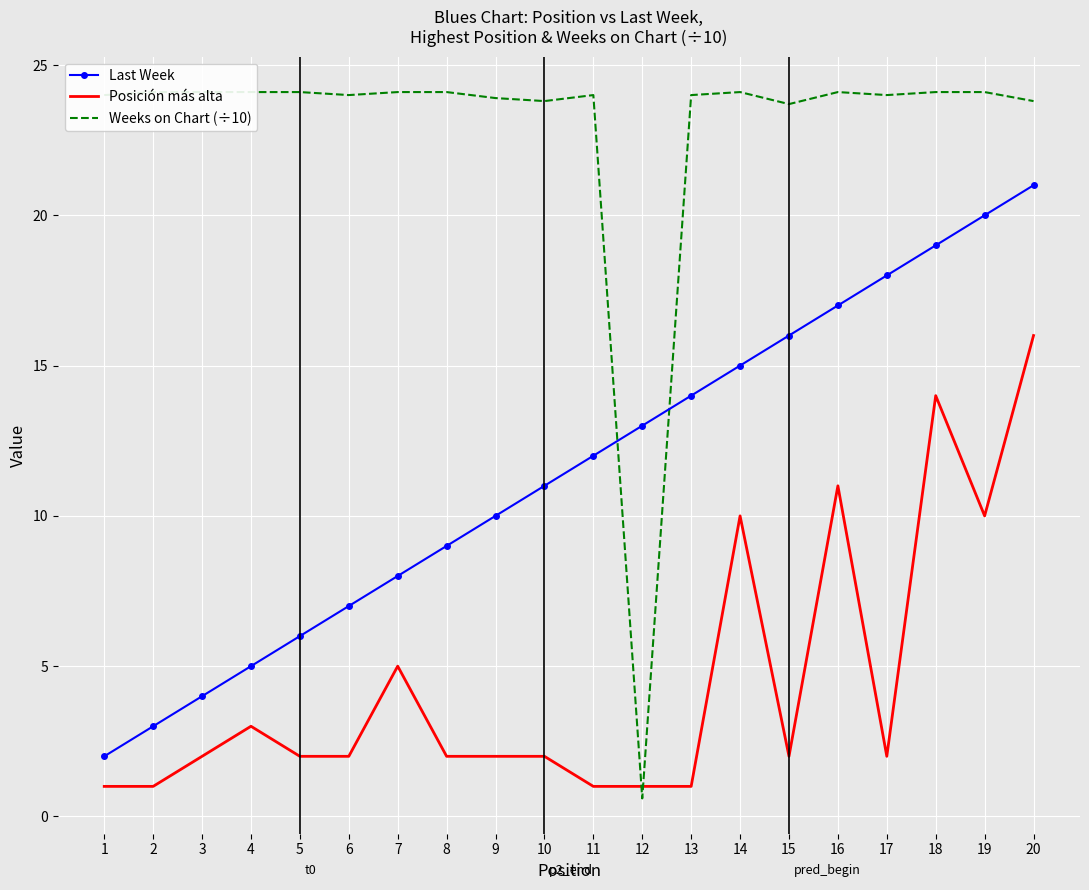

Which category has the highest value in the Last Week series?

20